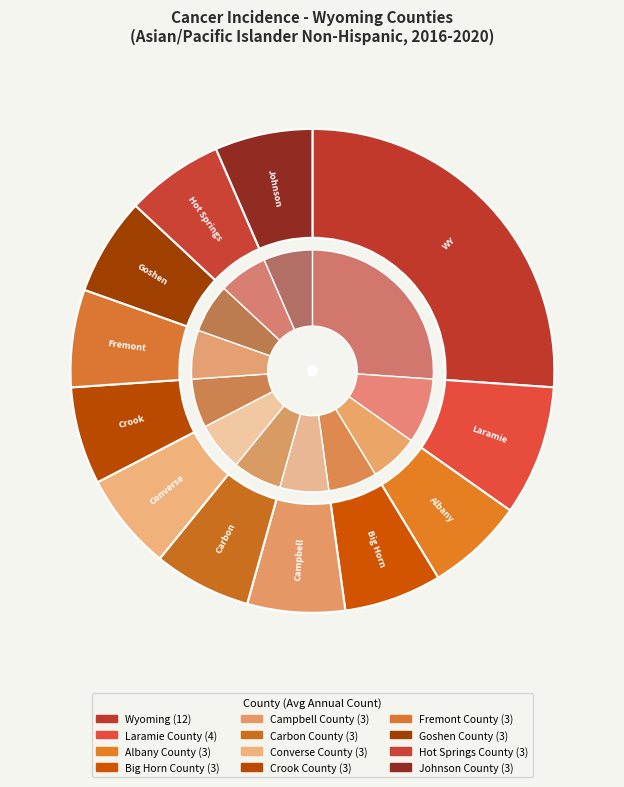

Which slice is the largest?

Wyoming